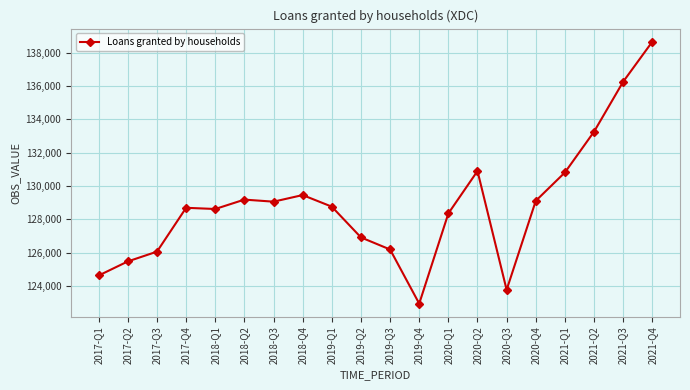

What is the label of the 18th point from the right?

2017-Q3